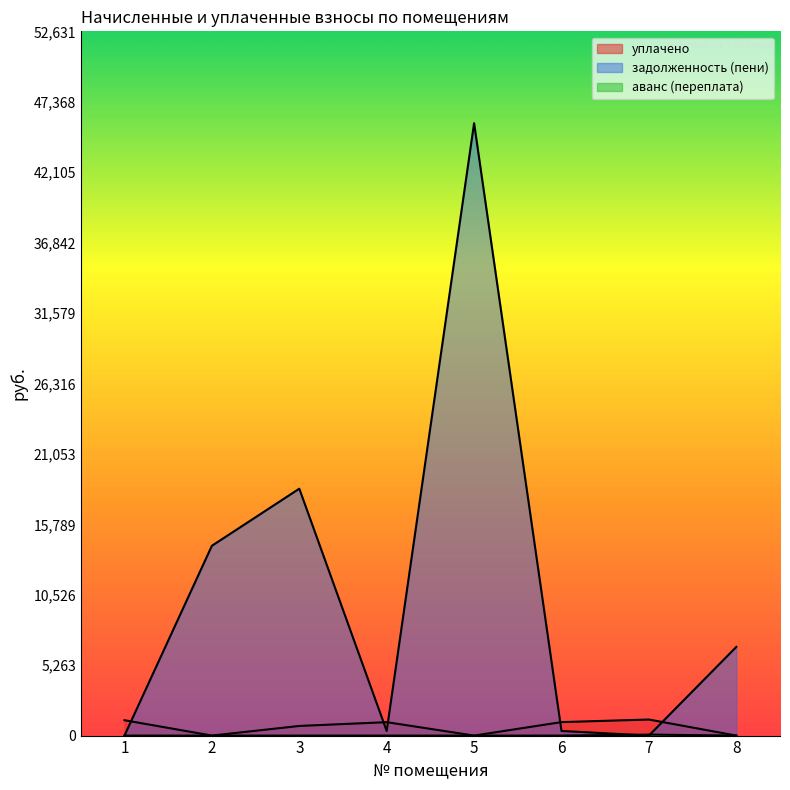

How many lines are shown in the chart?

3